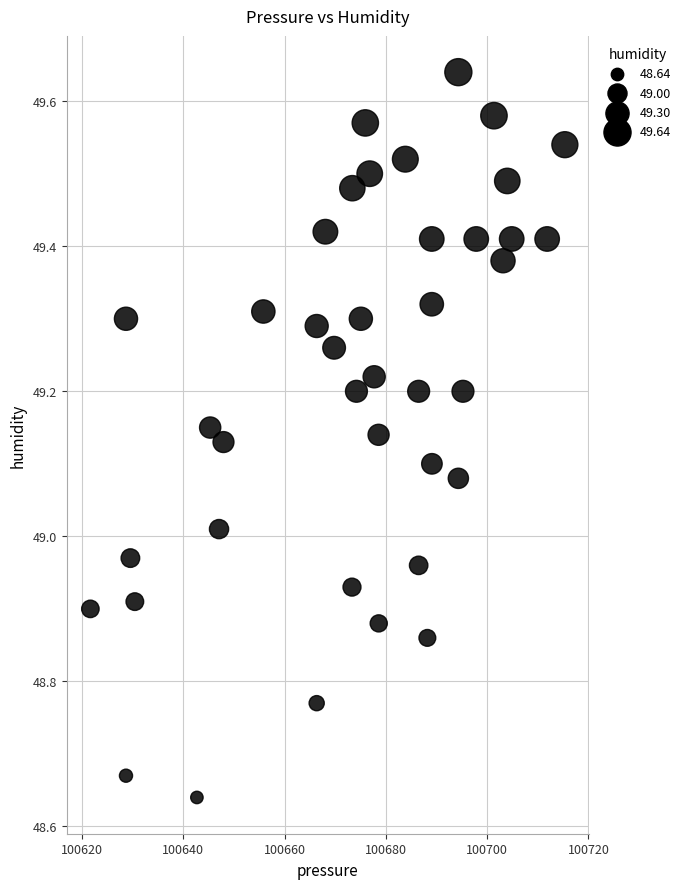

What is the range of X values (max minus min)?

93.7